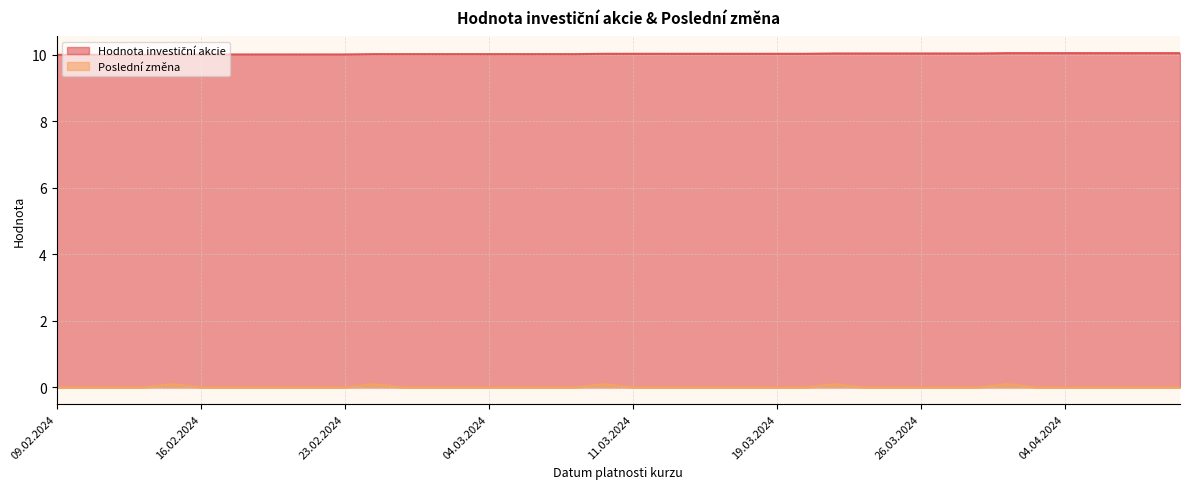

What is the difference between the maximum and minimum values in the Hodnota investiční akcie series?

0.1